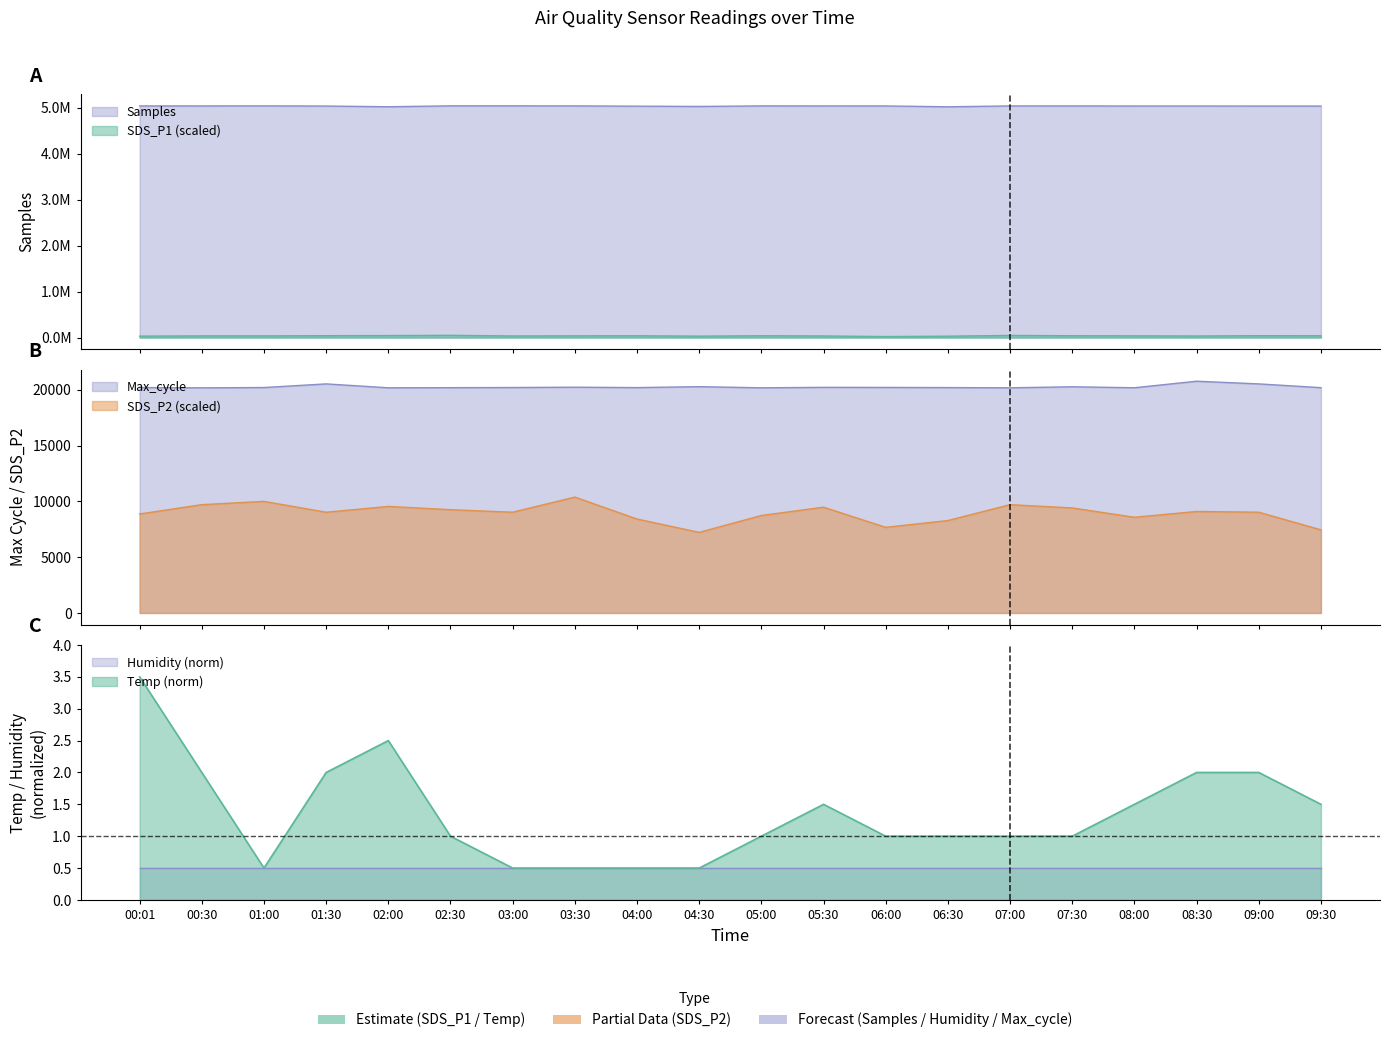

What is the total value across all series at 00:30?

5101760.5